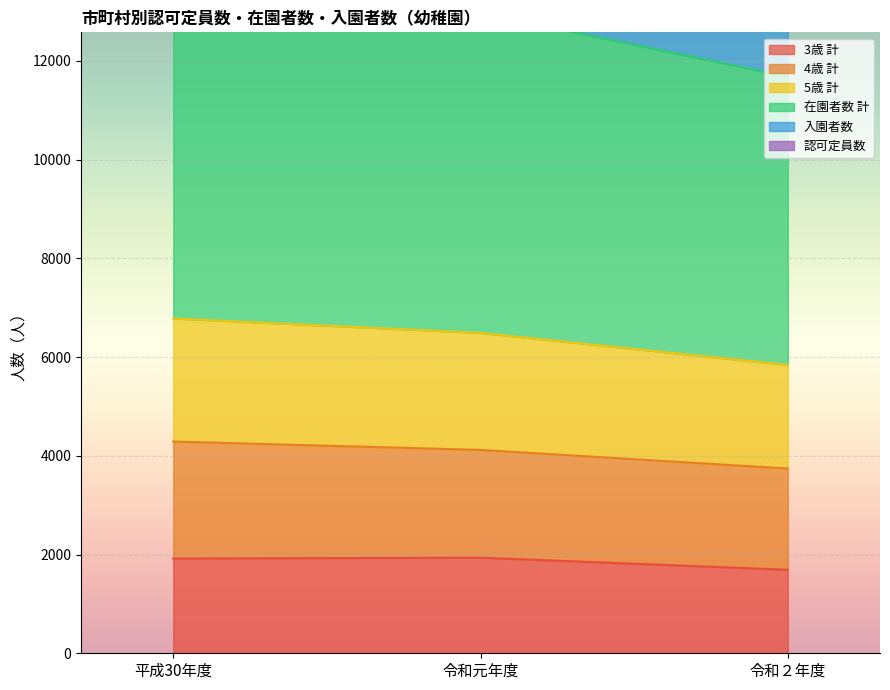

The value of 3歳 計 at 令和２年度 is 2520. True or false?

False